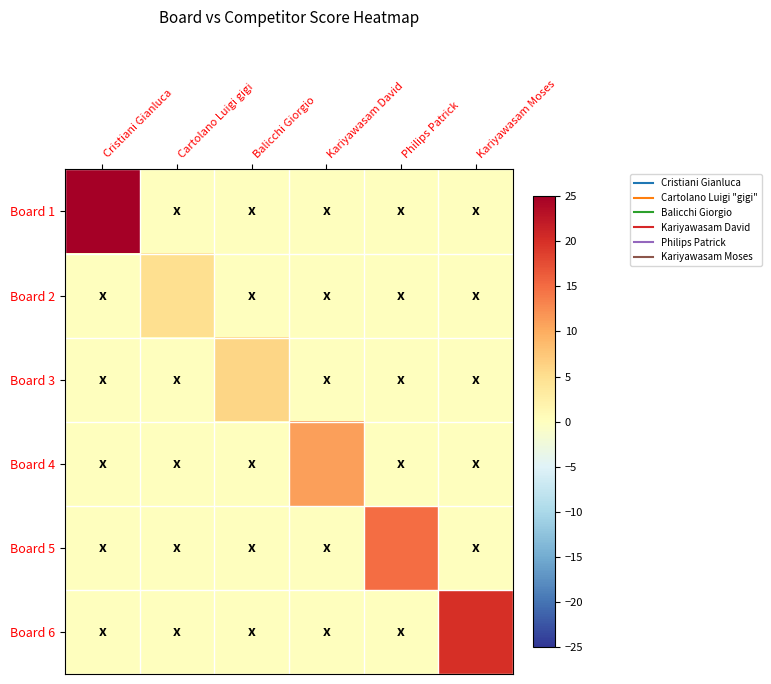

Which has a higher value, Kariyawasam Moses or Balicchi Giorgio?

Kariyawasam Moses